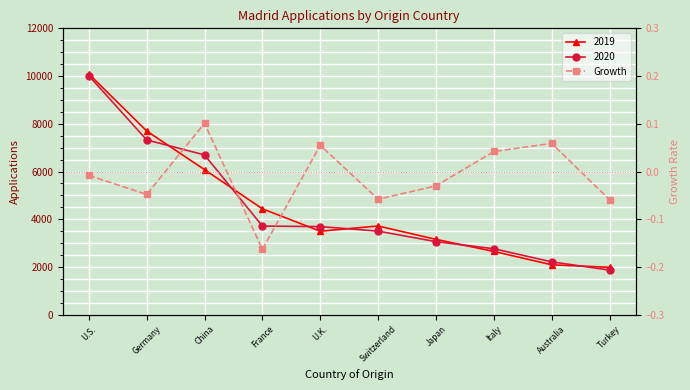

How many negative values are there?

6